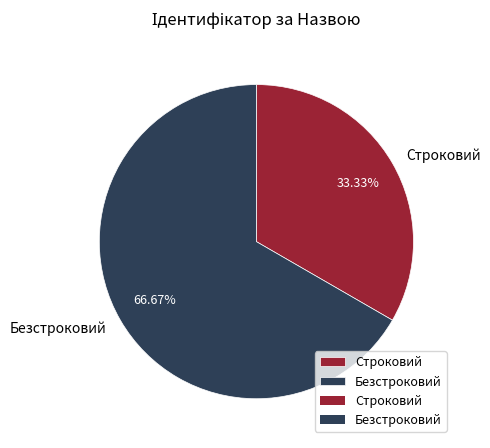

Count the number of slices in the pie.

2